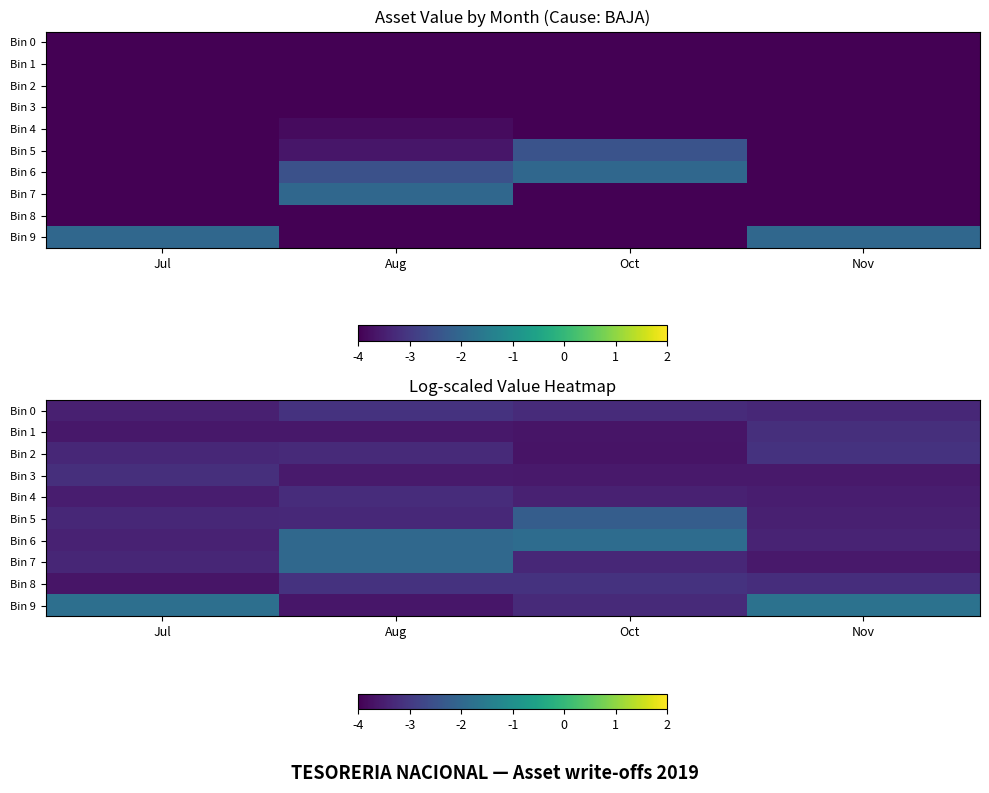

True or false: Bin 4 has a value of -3.2 at Aug.

True